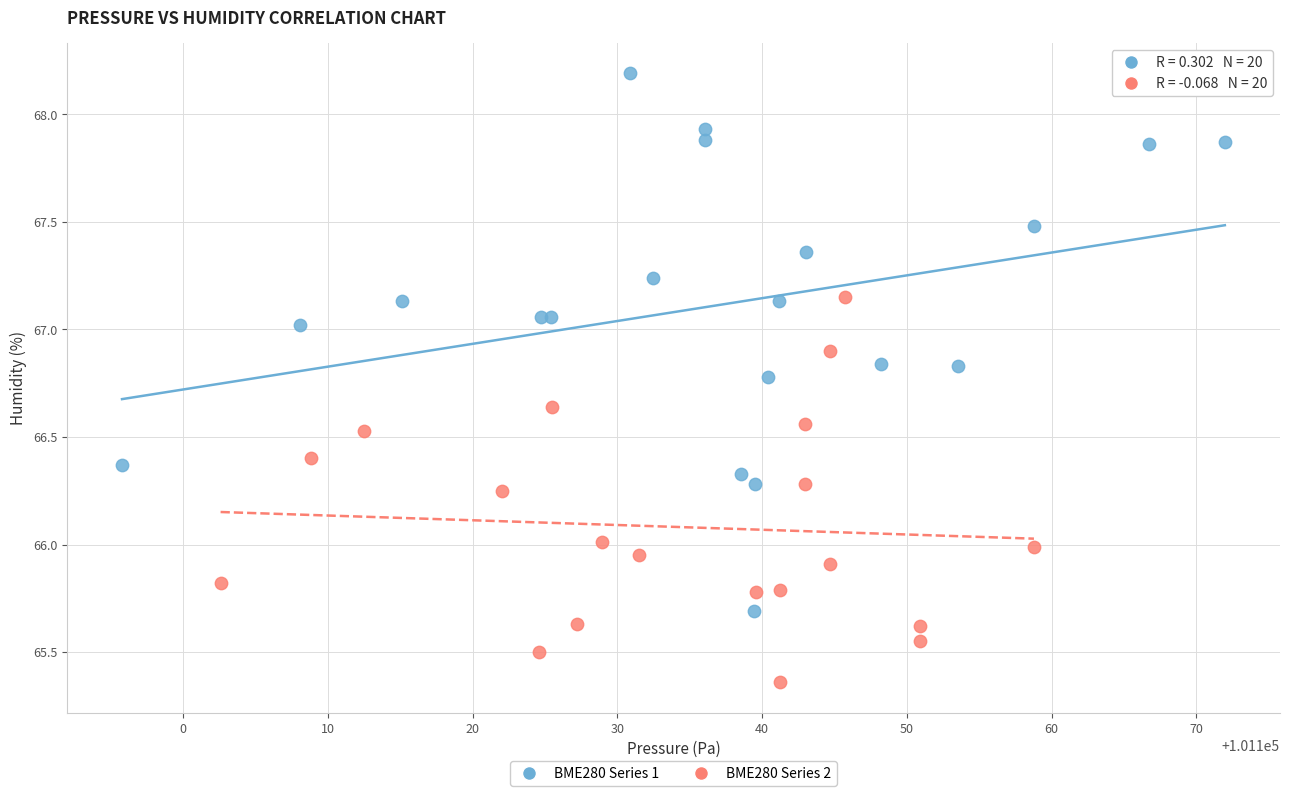

Which series contains the highest Y value?

BME280 Series 1